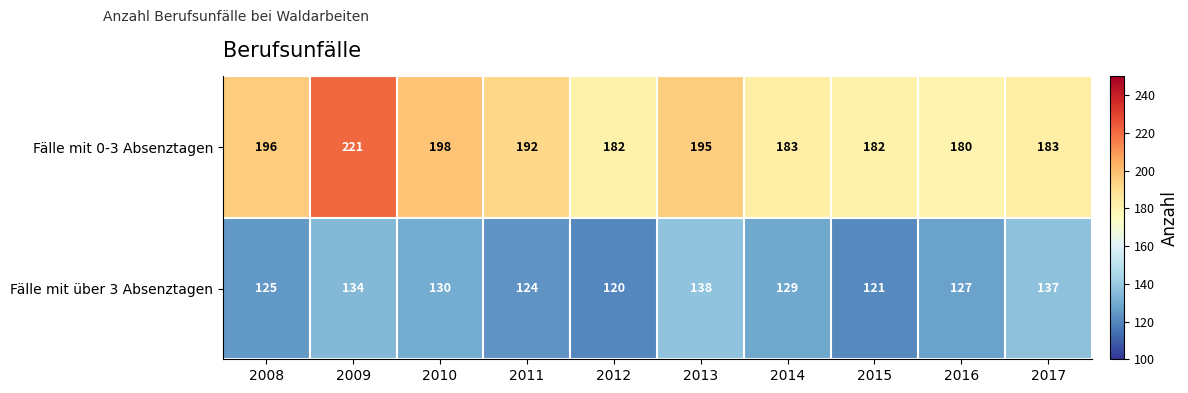

Rank the series by their maximum value, from highest to lowest.

Fälle mit 0-3 Absenztagen, Fälle mit über 3 Absenztagen